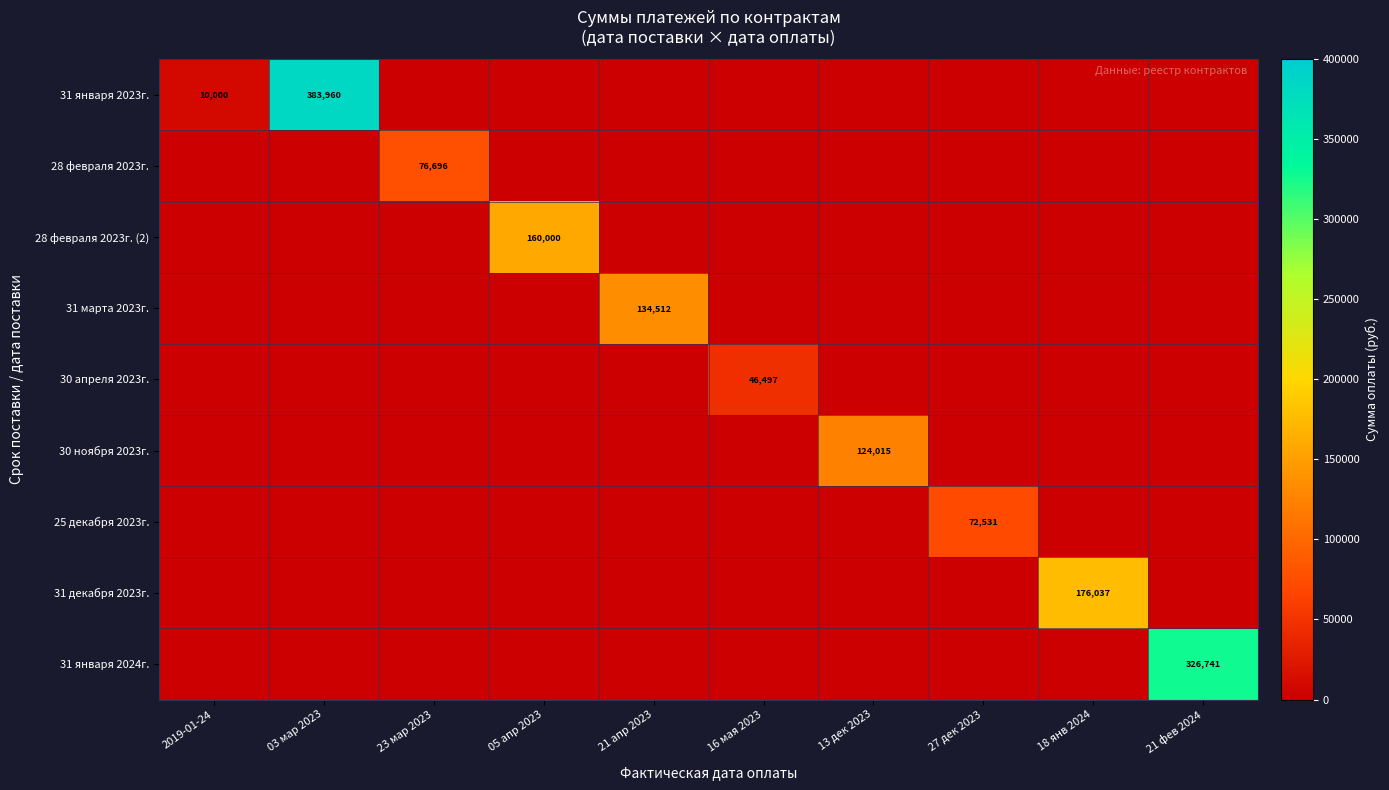

True or false: 25 декабря 2023г. has a value of 72531 at 27 дек 2023.

True